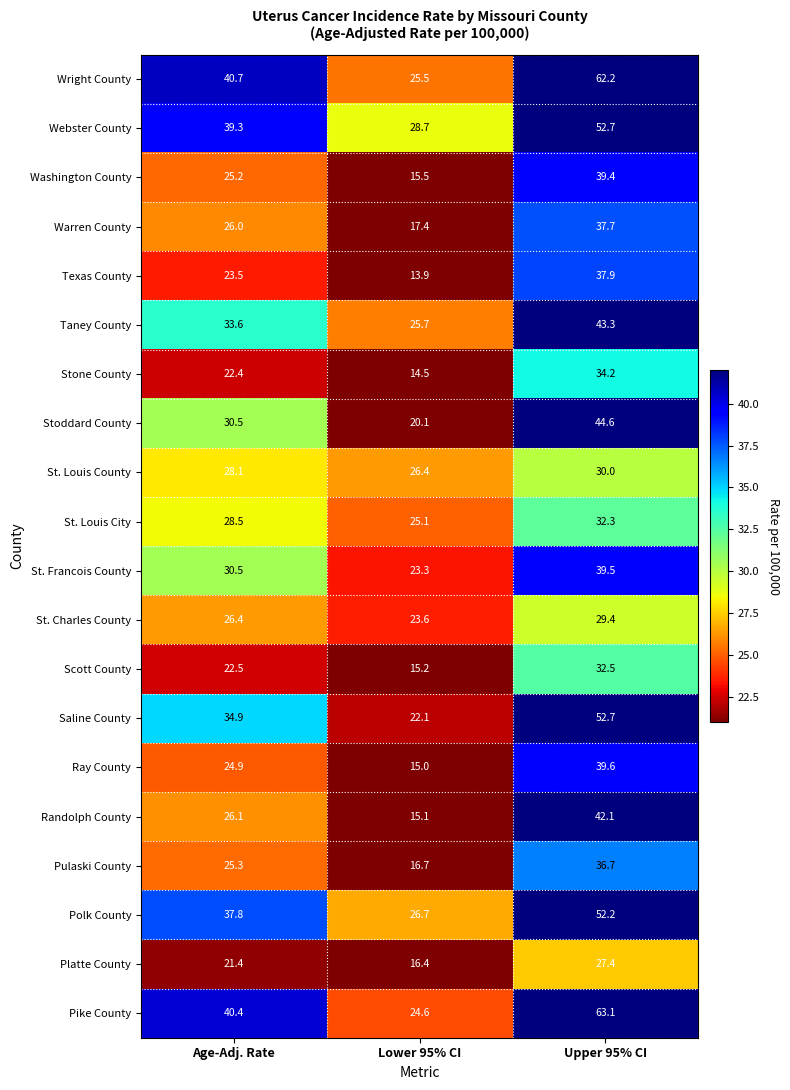

How many data points in Stone County are above 22?

2